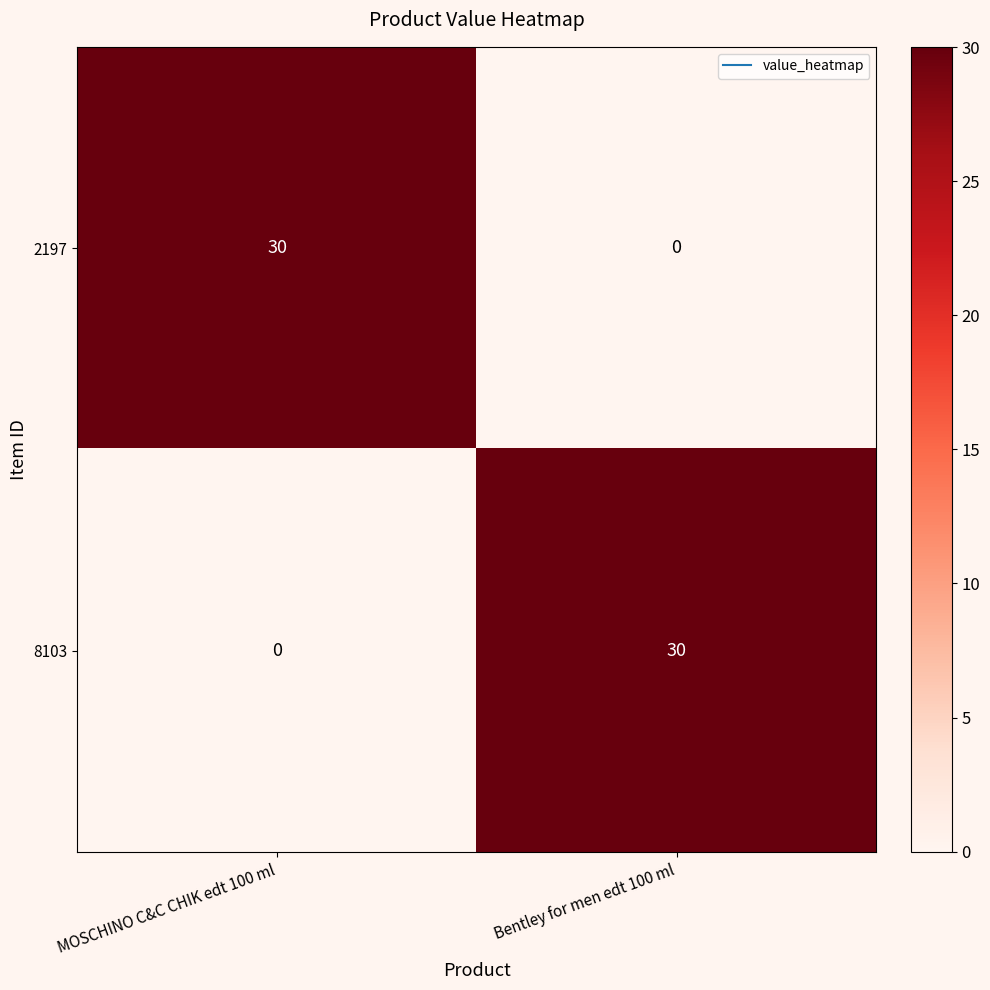

Rank the categories by 2197 value from lowest to highest.

Bentley for men edt 100 ml, MOSCHINO C&C CHIK edt 100 ml